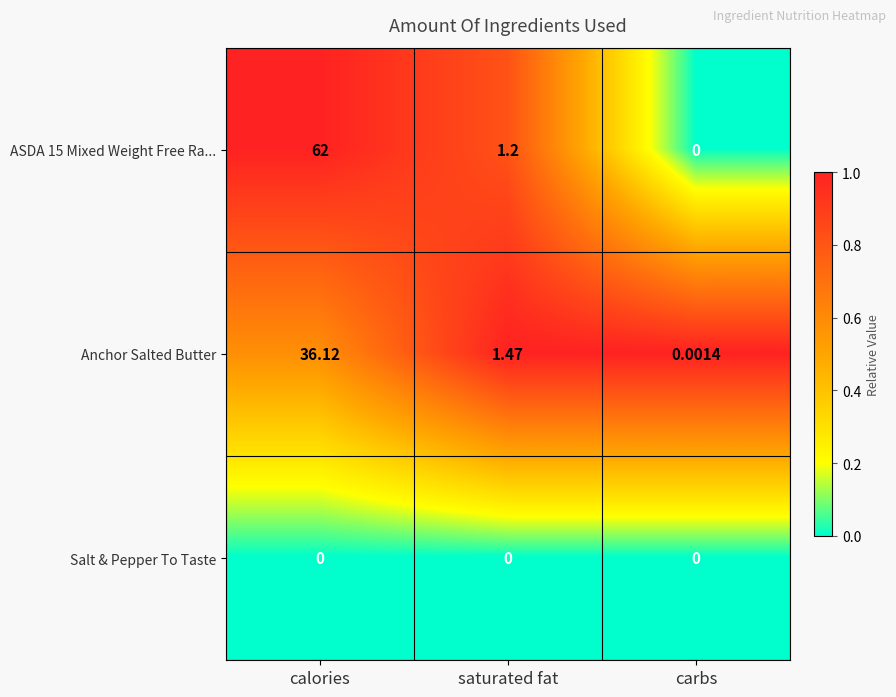

At which label is Anchor Salted Butter closest to 18?

saturated fat